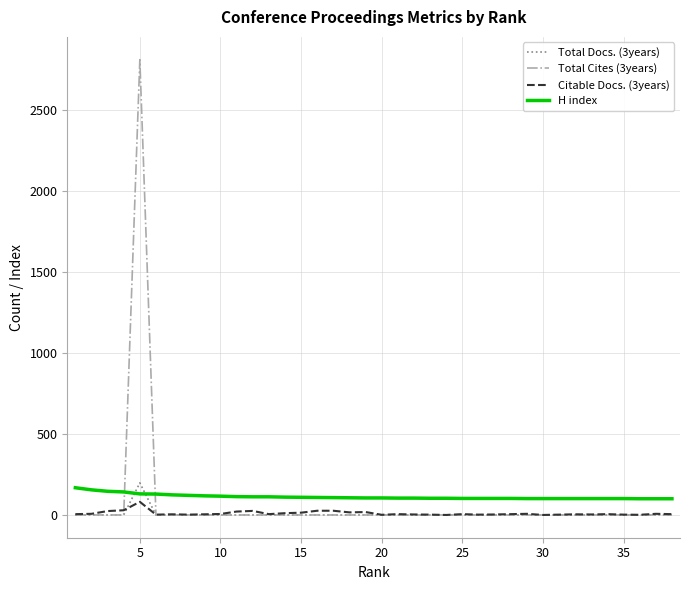

True or false: H index and Total Cites (3years) cross at least once.

True